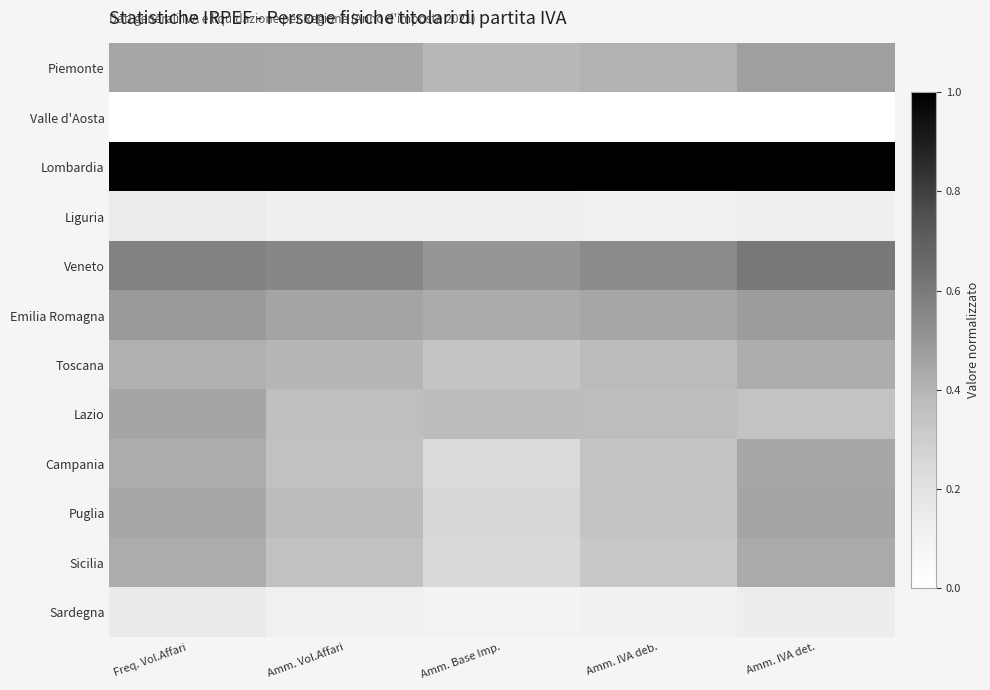

At Amm. Base Imp., list the series in order from largest to smallest.

Lombardia, Veneto, Emilia Romagna, Piemonte, Lazio, Toscana, Puglia, Sicilia, Campania, Liguria, Sardegna, Valle d'Aosta